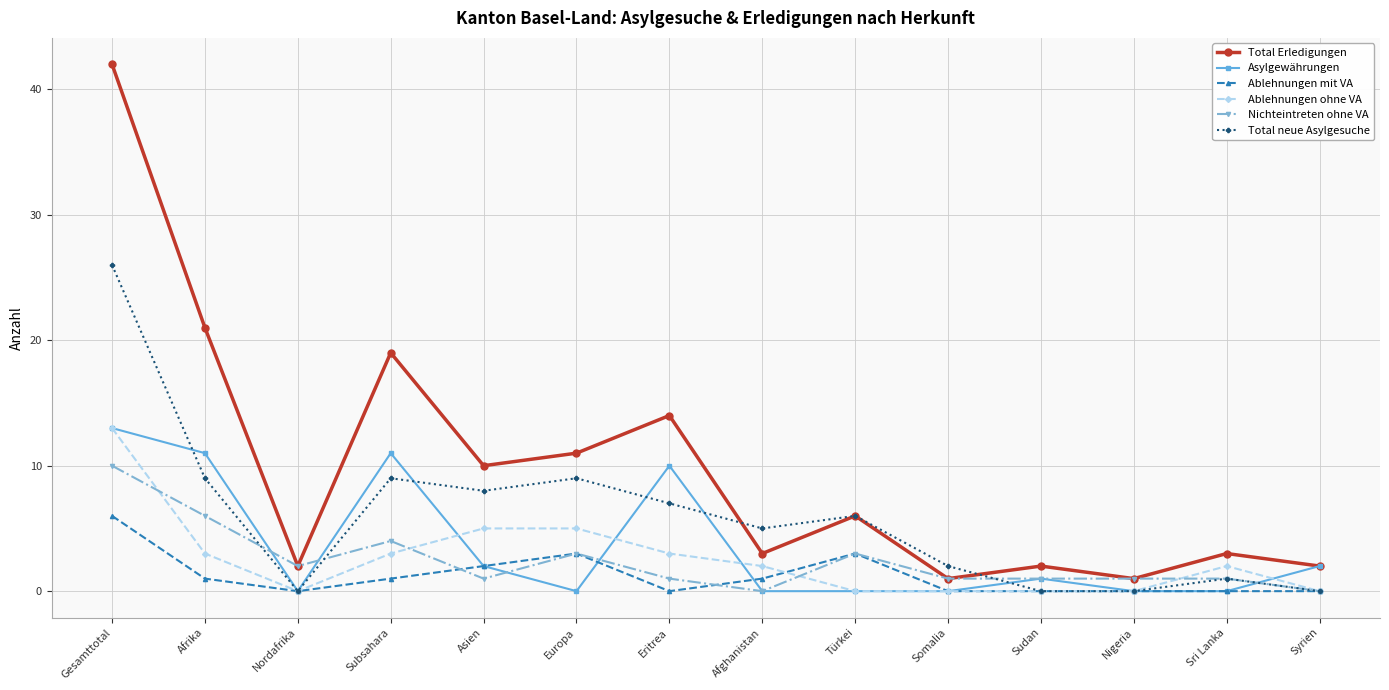

Where is the first local minimum for Ablehnungen ohne VA?

Nordafrika